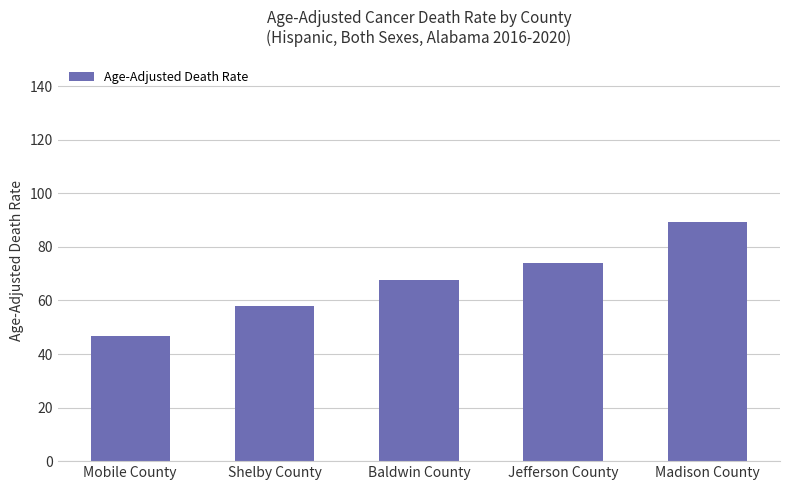

What is the label of the 4th bar from the left?

Jefferson County